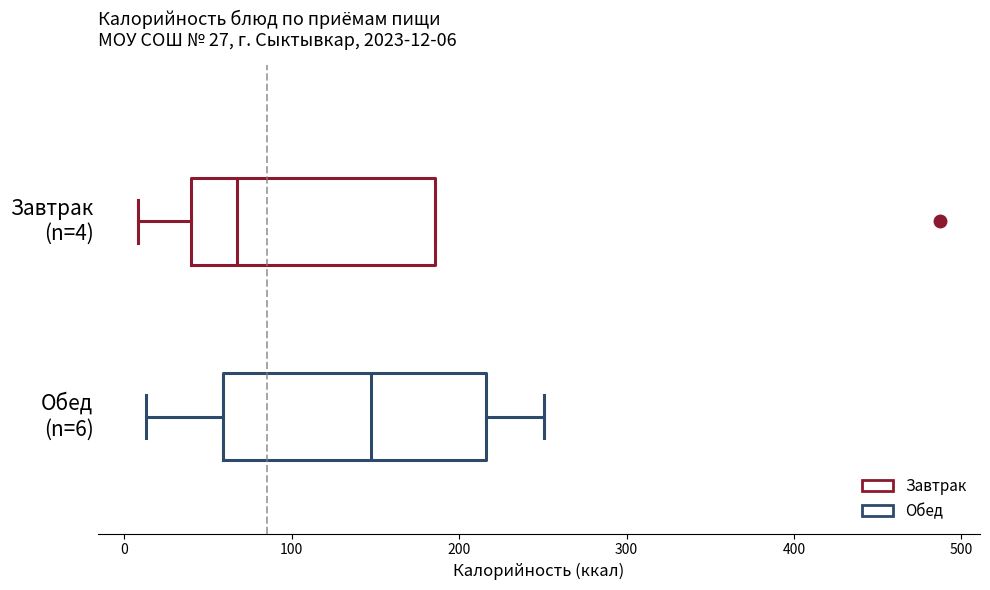

Which box is the widest, from its left edge to its right edge?

Обед (n=6)